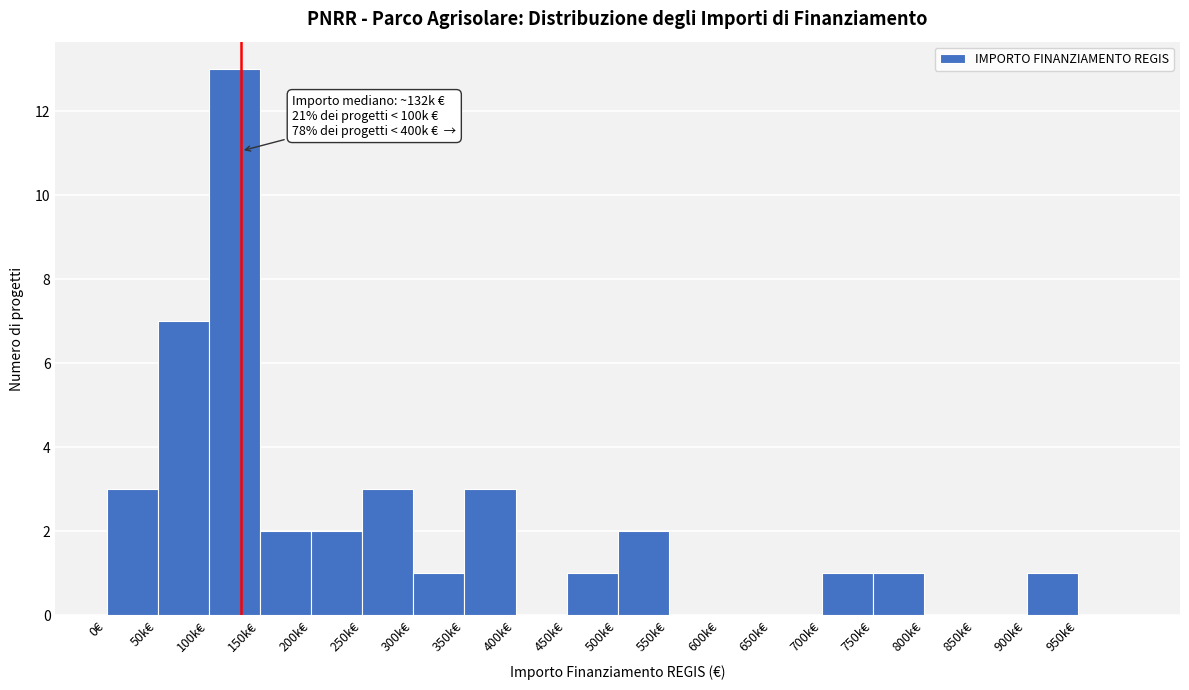

Reading right to left, what are all the values shown in this chart?

950k€=0	900k€=1	850k€=0	800k€=0	750k€=1	700k€=1	650k€=0	600k€=0	550k€=0	500k€=2	450k€=1	400k€=0	350k€=3	300k€=1	250k€=3	200k€=2	150k€=2	100k€=13	50k€=7	0€=3